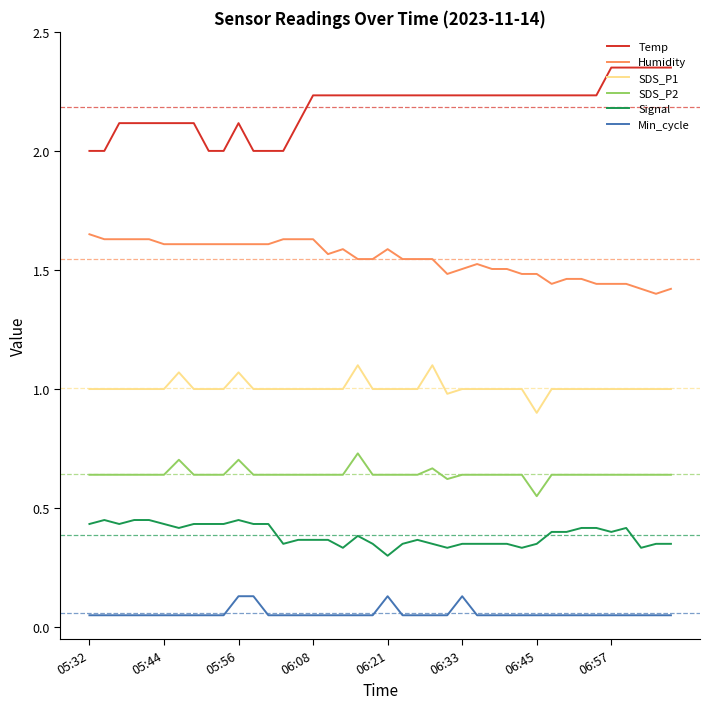

Does the chart have visible grid lines?

No